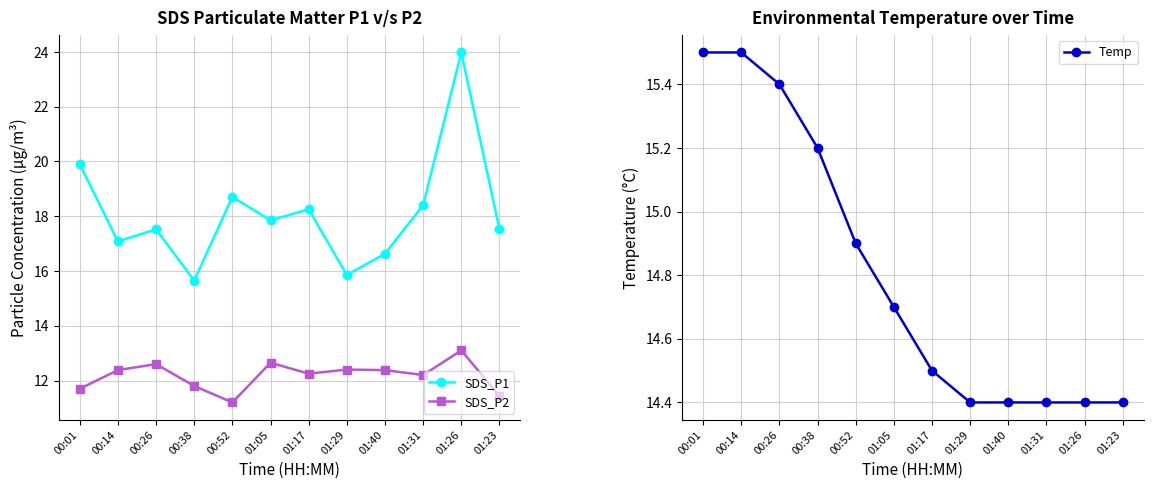

The value of Temp at 01:29 is 25.2. True or false?

False